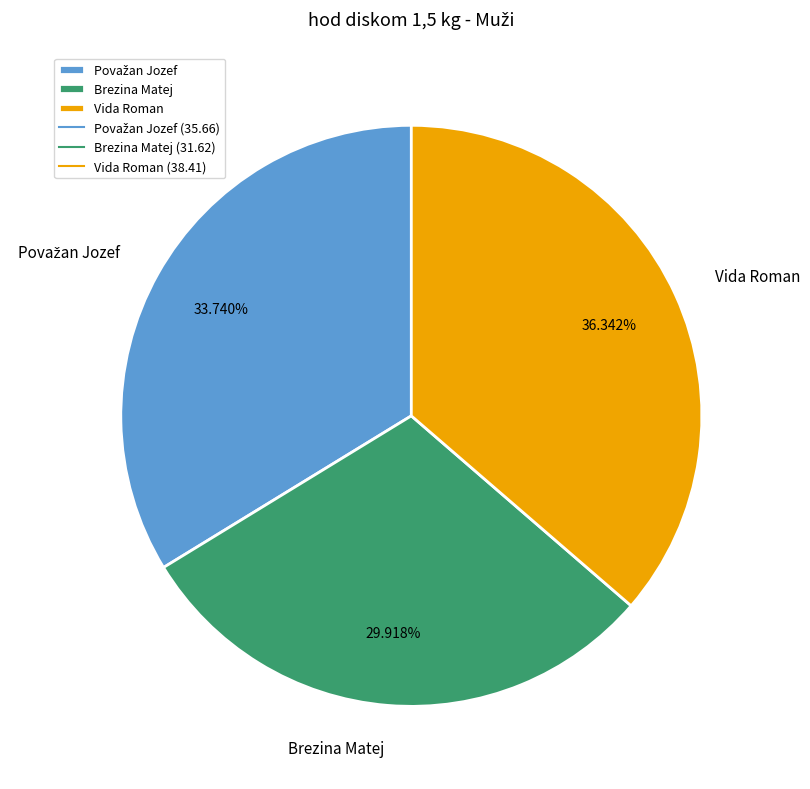

Is there a majority slice in this chart?

No